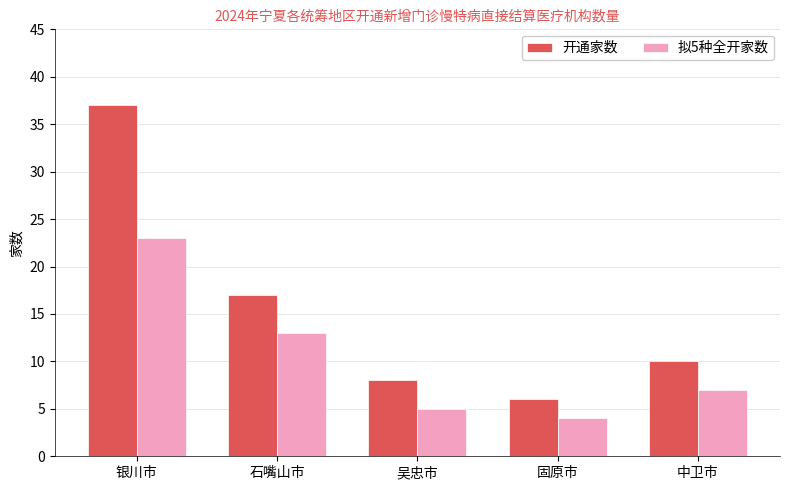

What position from the left is 石嘴山市?

2